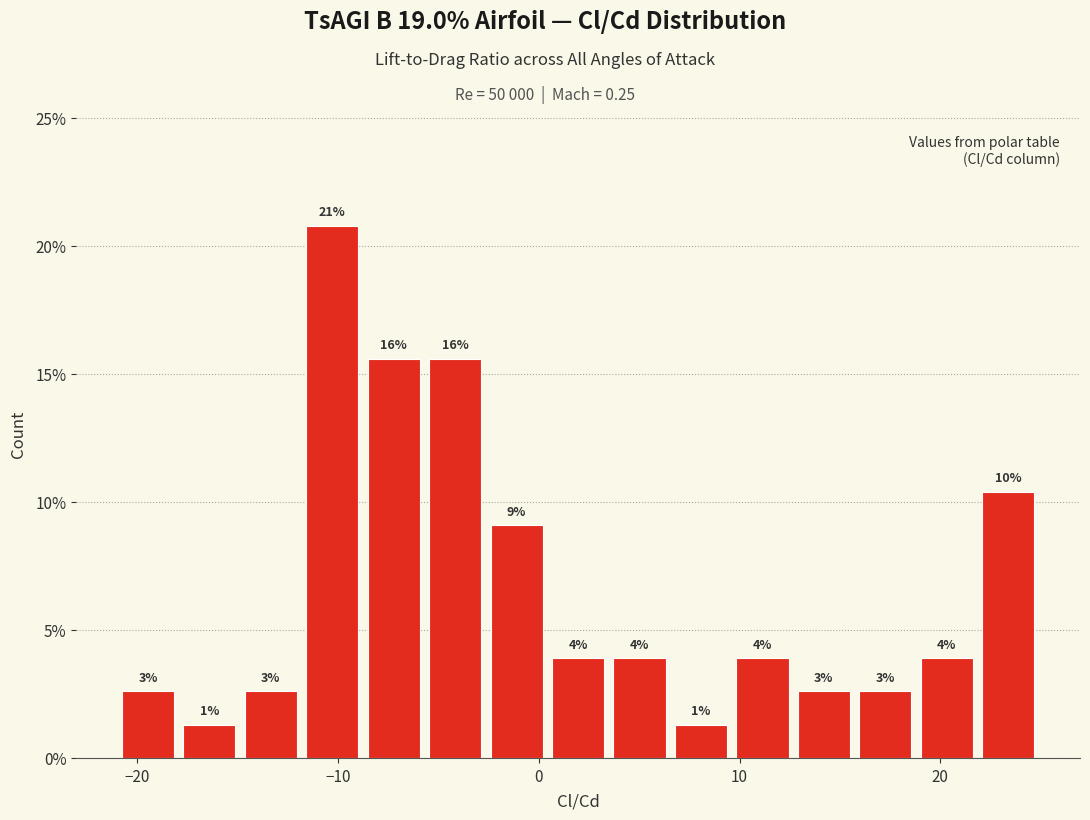

Around what value on the x-axis is the tallest bar? Give the approximate position of its centre, as read against the axis.

-10